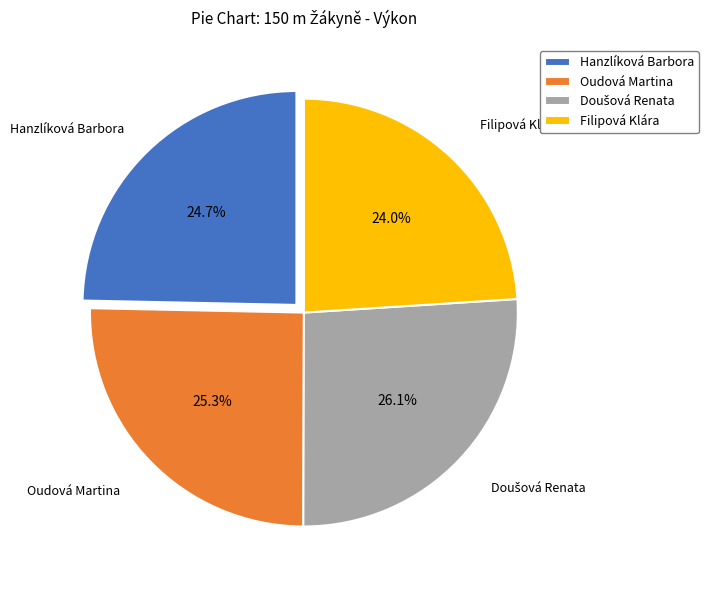

What is the smallest slice in the pie chart?

Filipová Klára